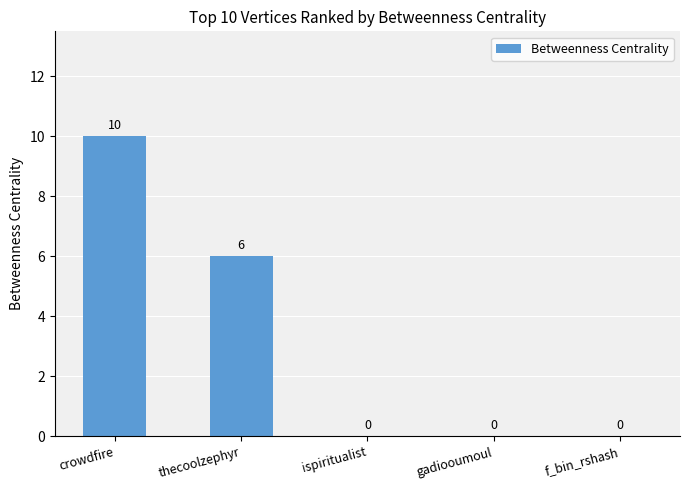

At which label is the value closest to 5?

thecoolzephyr